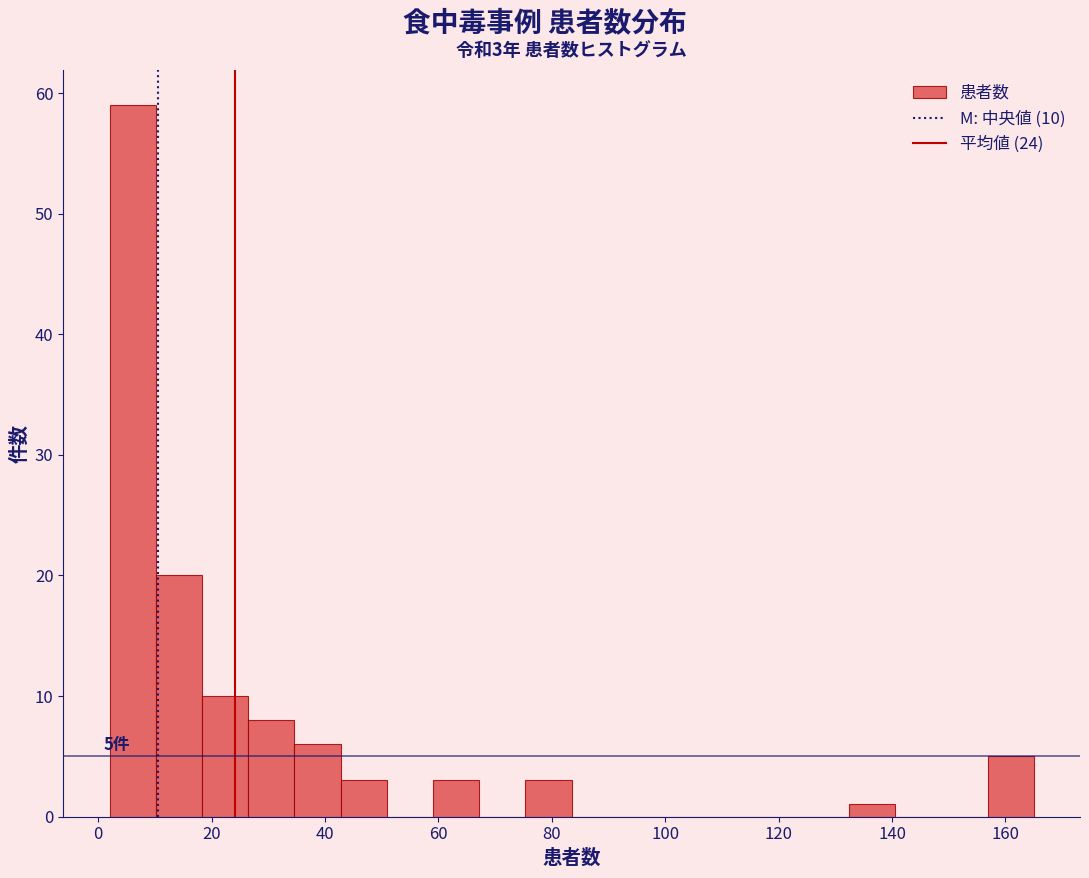

Which range on the x-axis has the tallest bar?

2 to 10